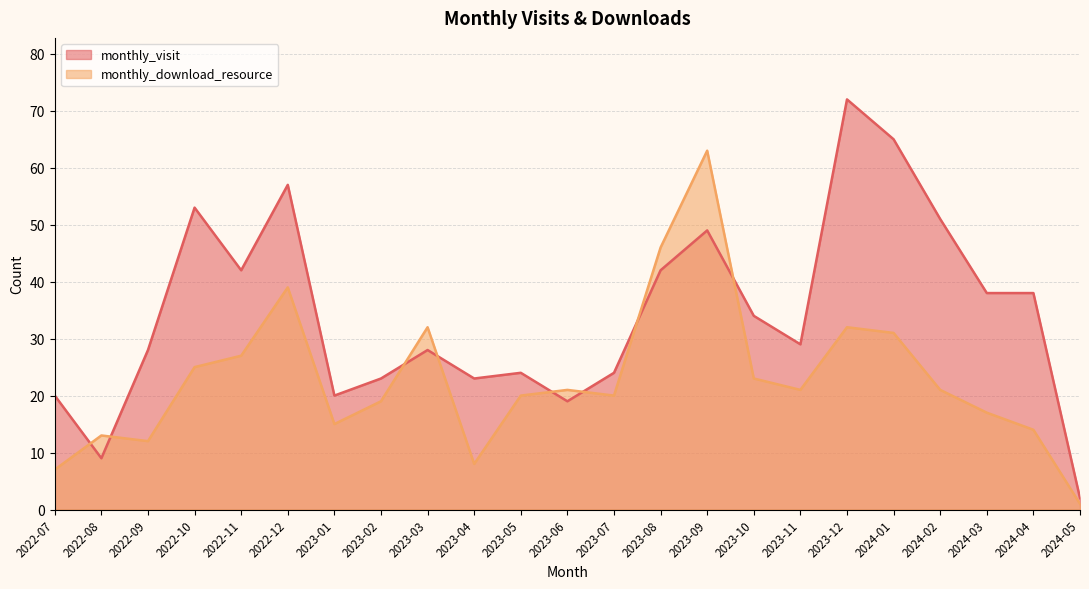

How many data points in monthly_download_resource are above 21?

9